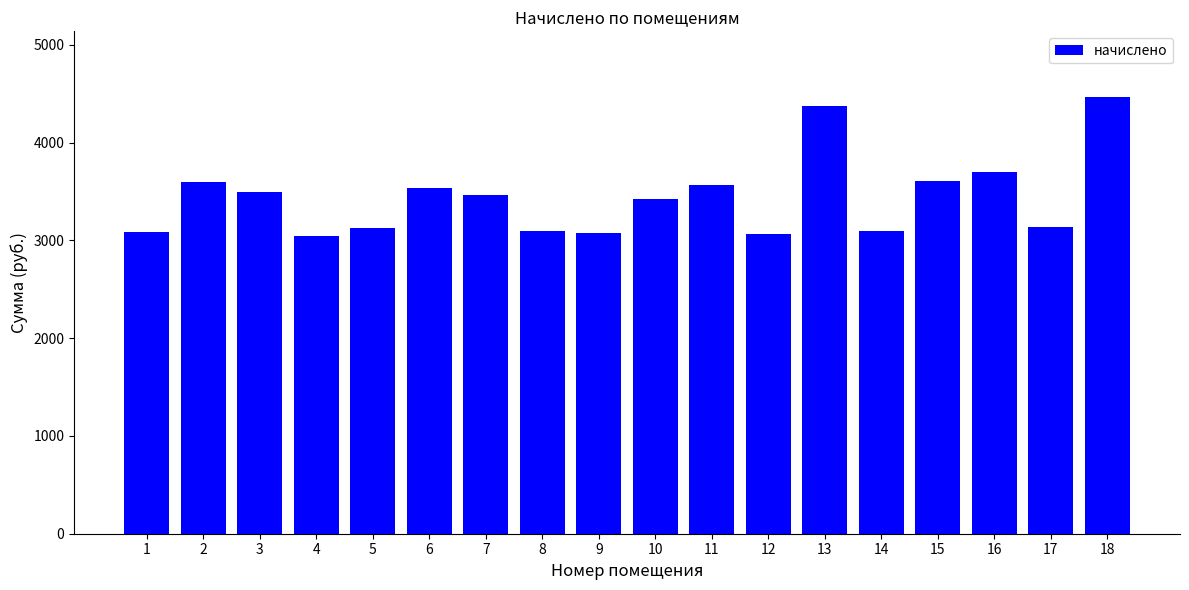

What is the maximum value shown in the chart?

4469.4